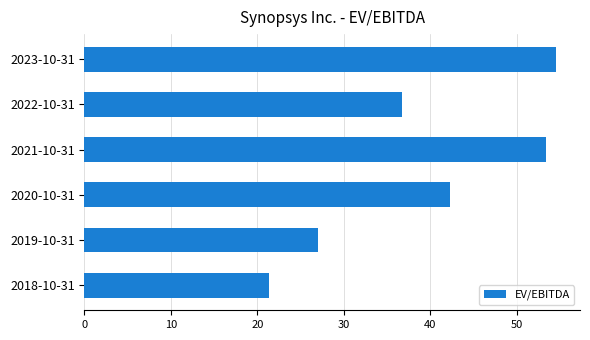

What is the average value?

39.2